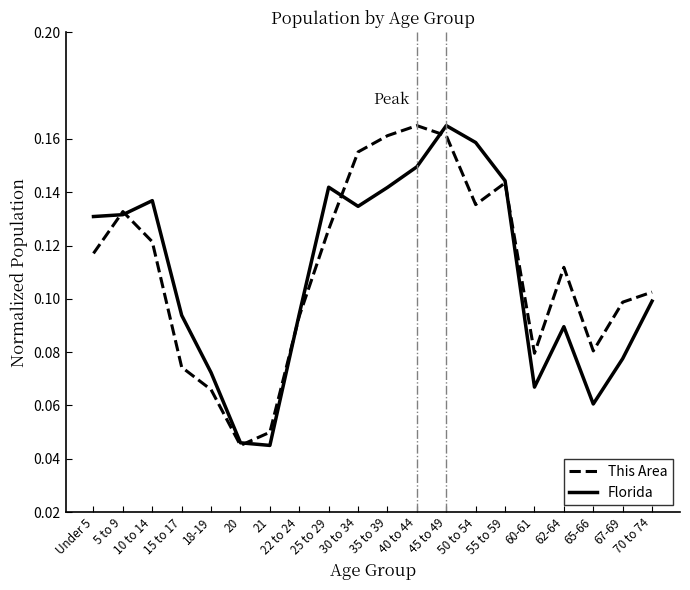

Rank the series at 10 to 14 from lowest to highest value.

This Area, Florida